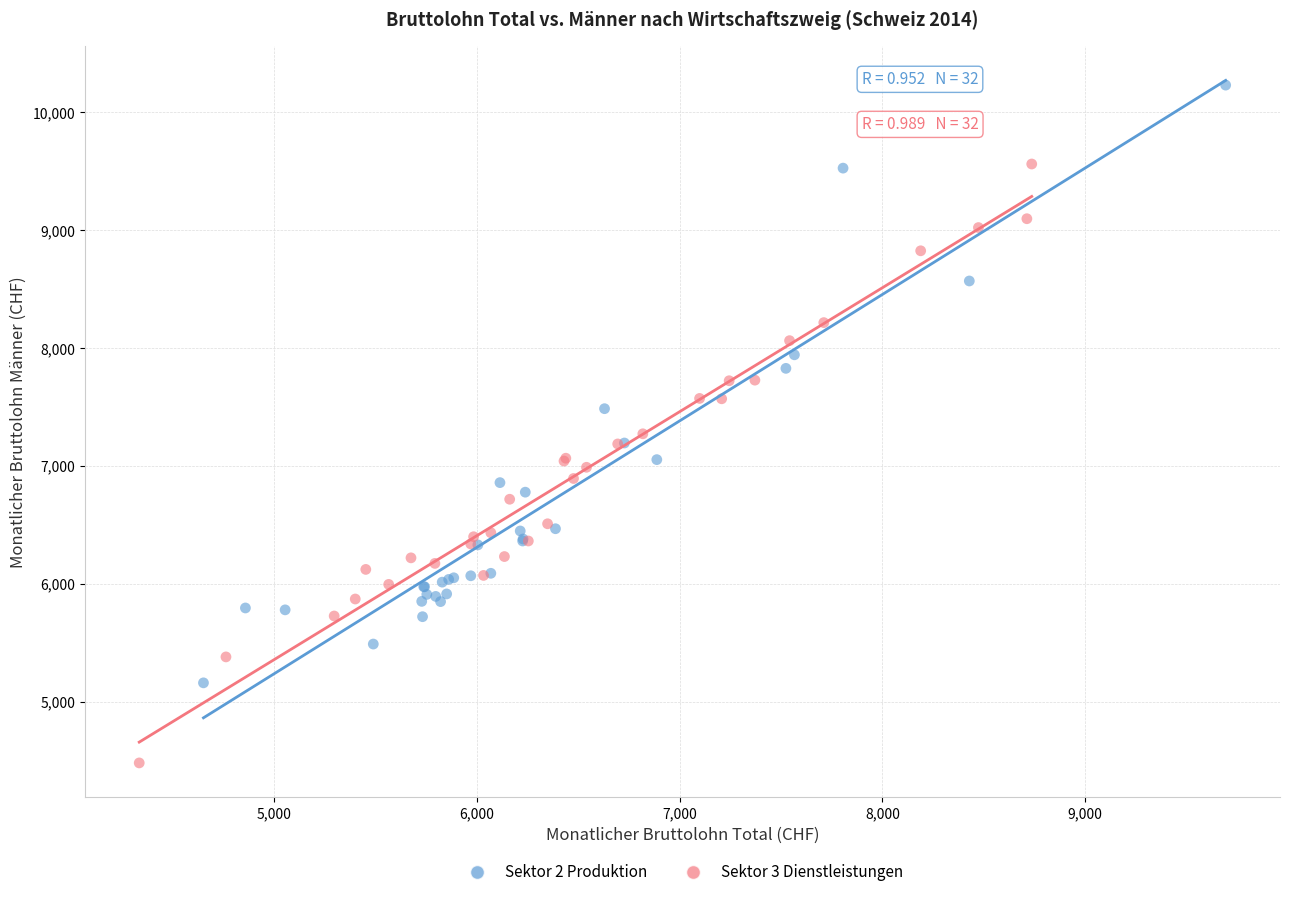

Which series reaches the maximum Y coordinate?

Sektor 2 Produktion